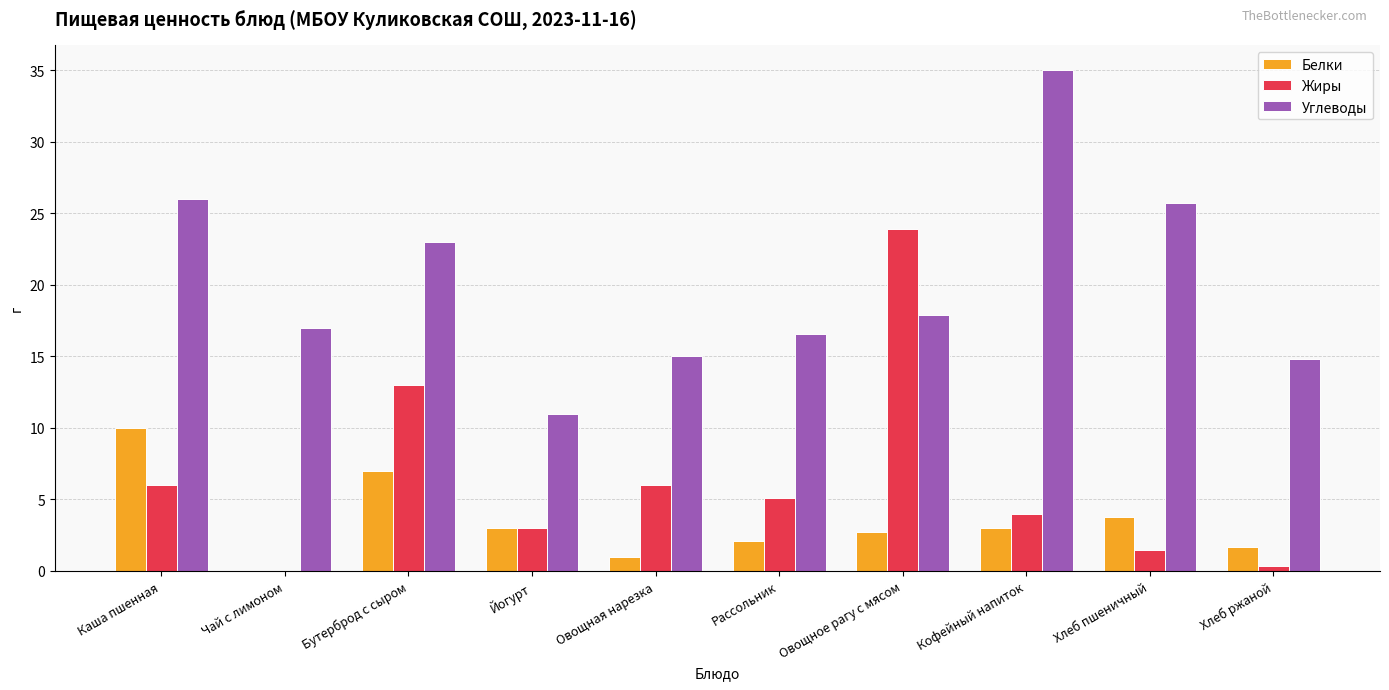

At which label does Жиры reach its peak?

Овощное рагу с мясом